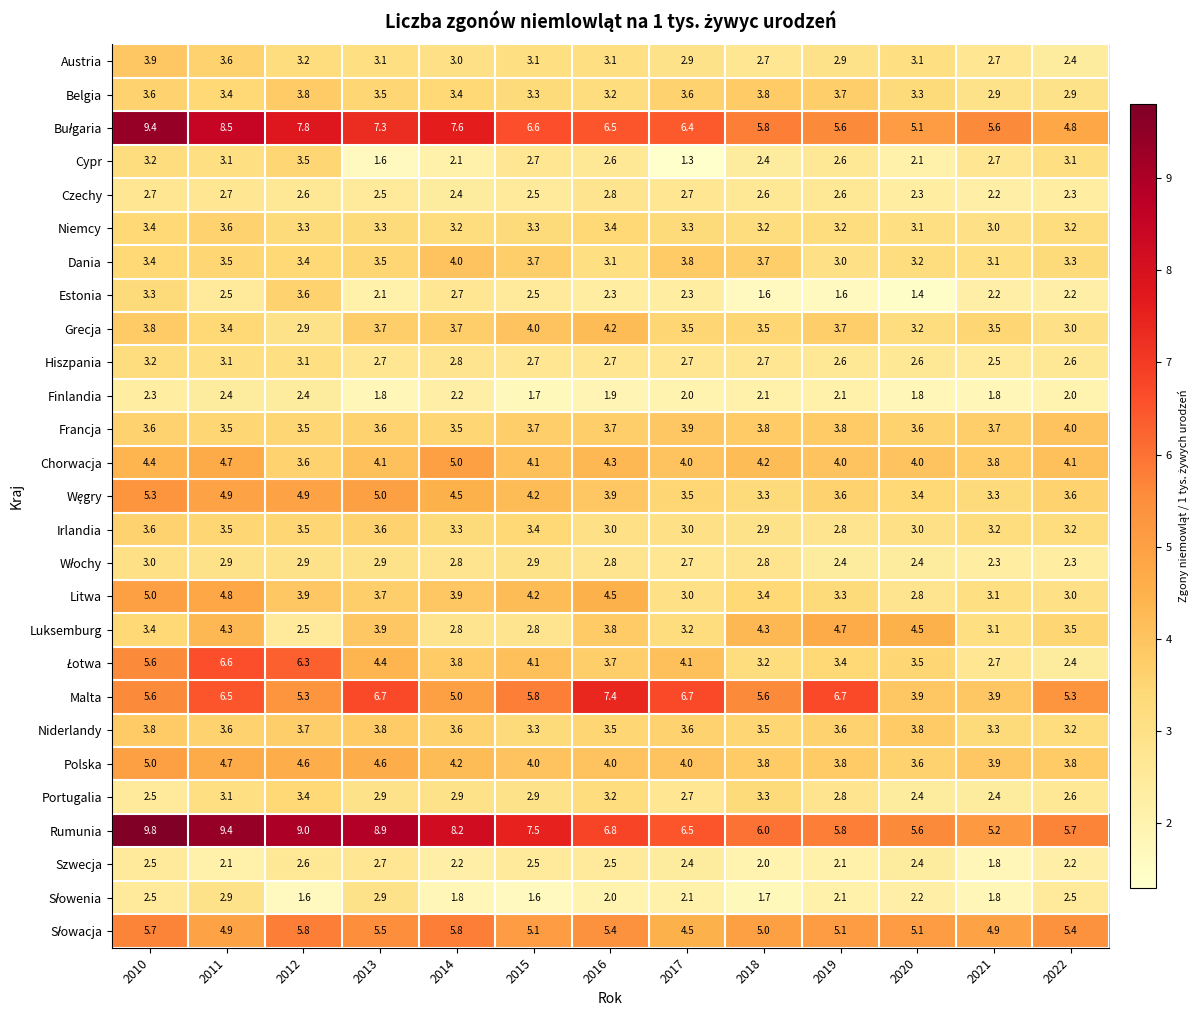

The Francja series shows 3.7 at 2016. True or false?

True